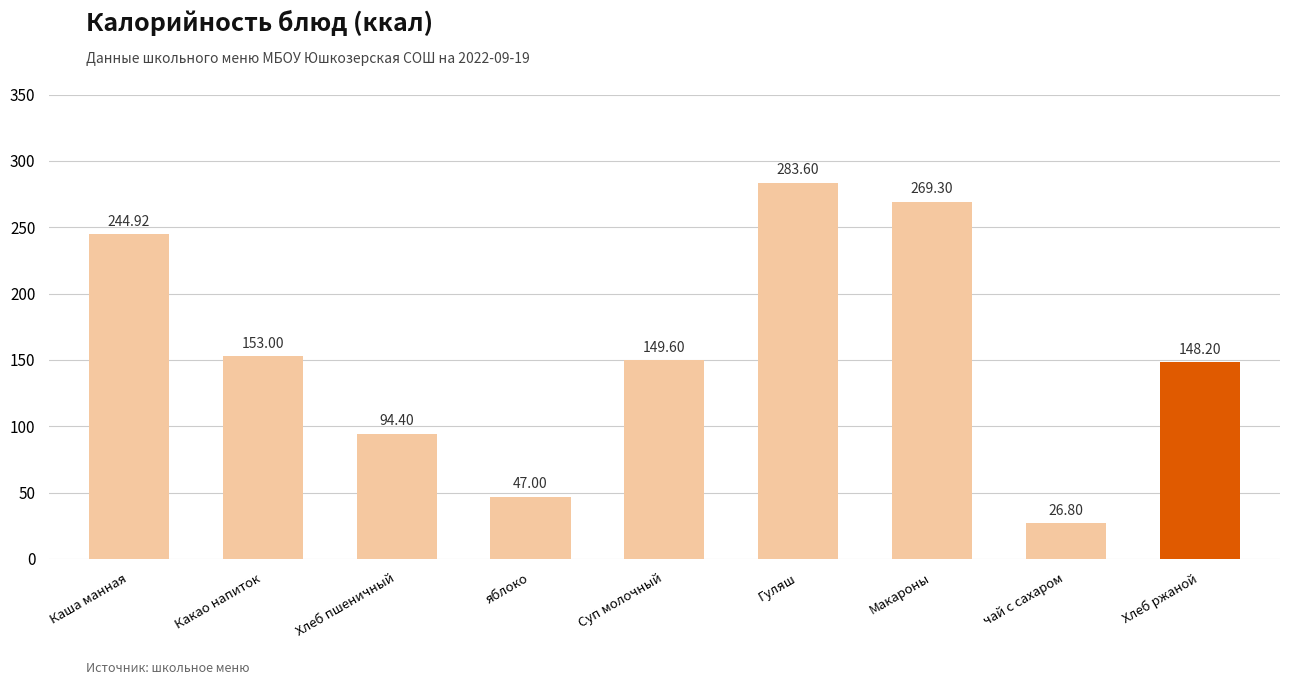

True or false: the data shows 269.3 at Макароны.

True